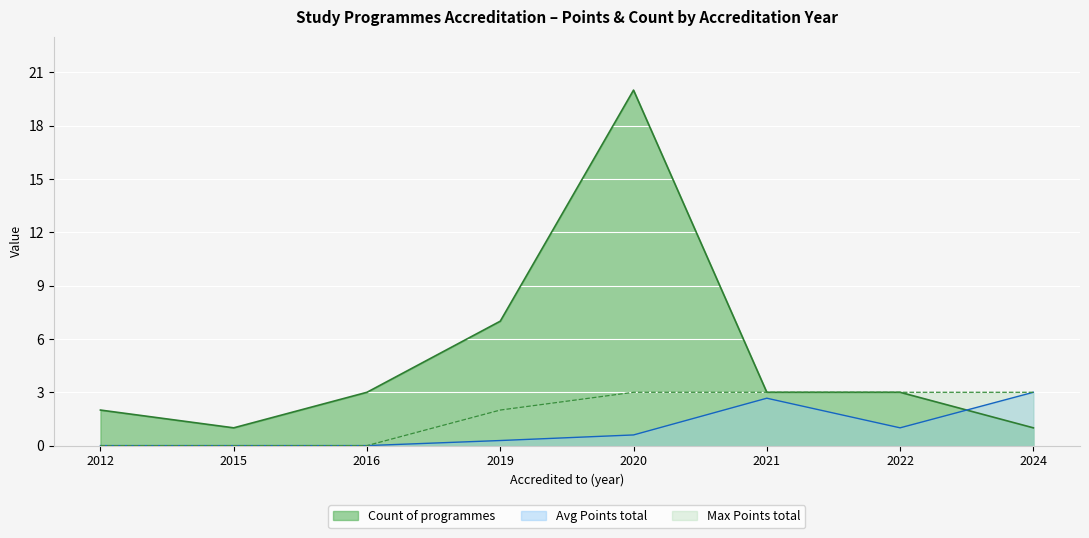

List the series in order of their peak value, lowest first.

Points total (avg), Max Points, Count of programmes